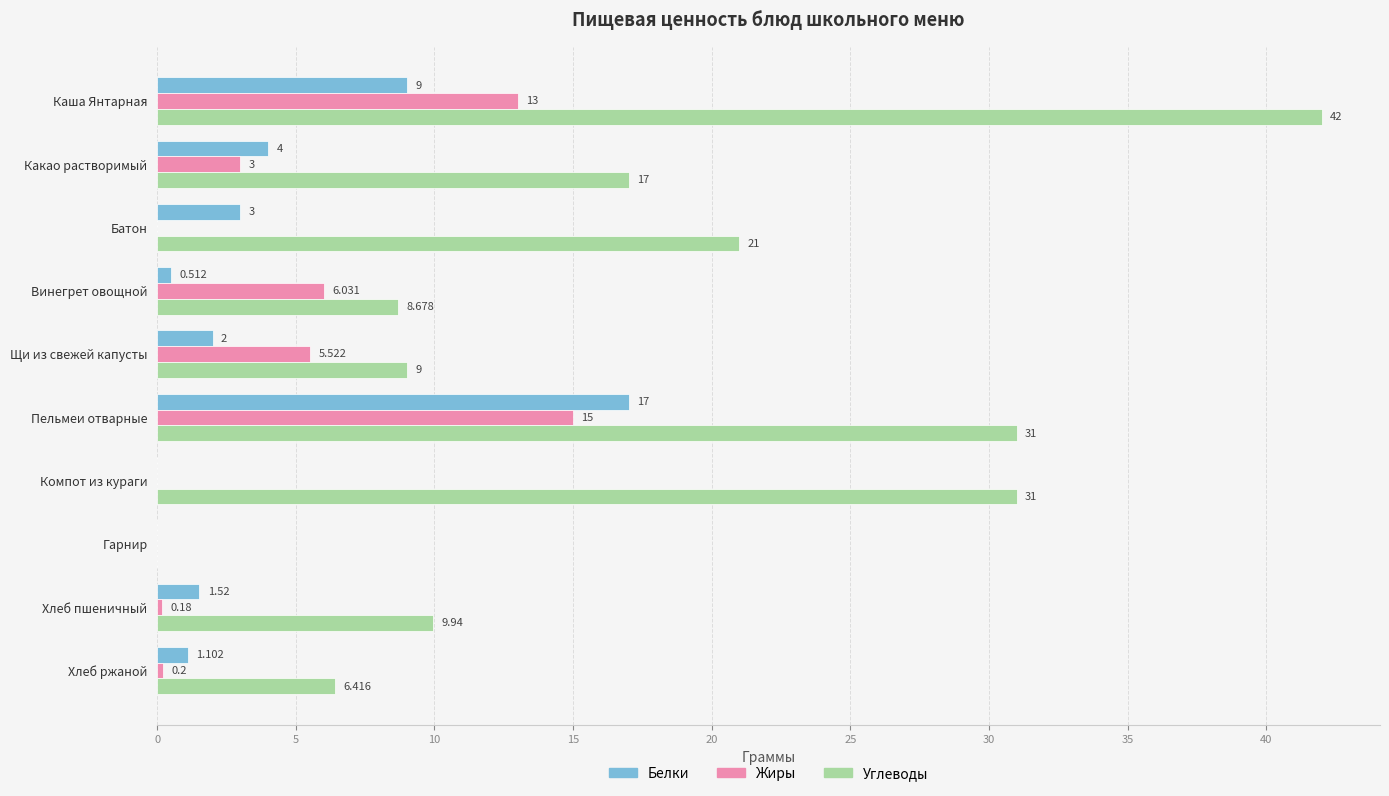

At which category is the sum across all series the highest?

Каша Янтарная